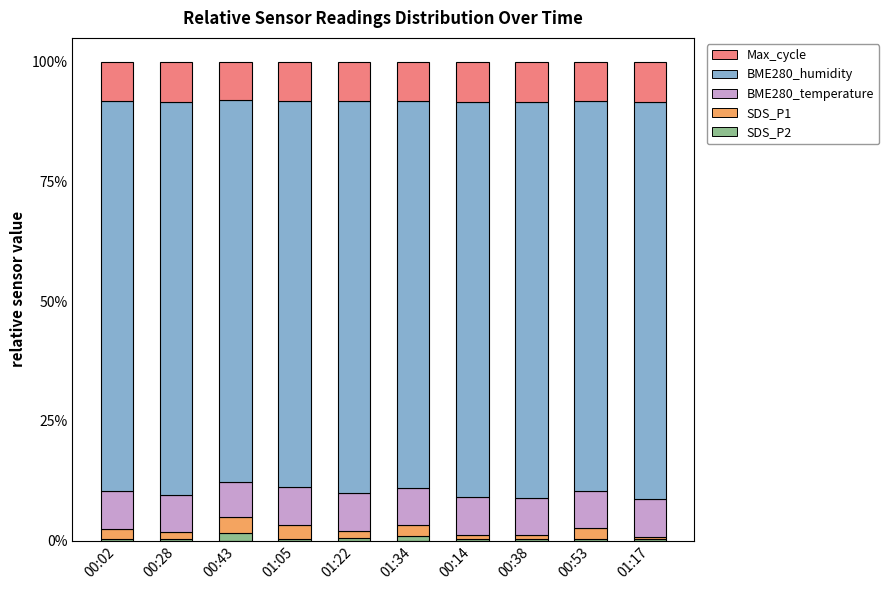

The SDS_P2 series shows 0.6 at 01:22. True or false?

True